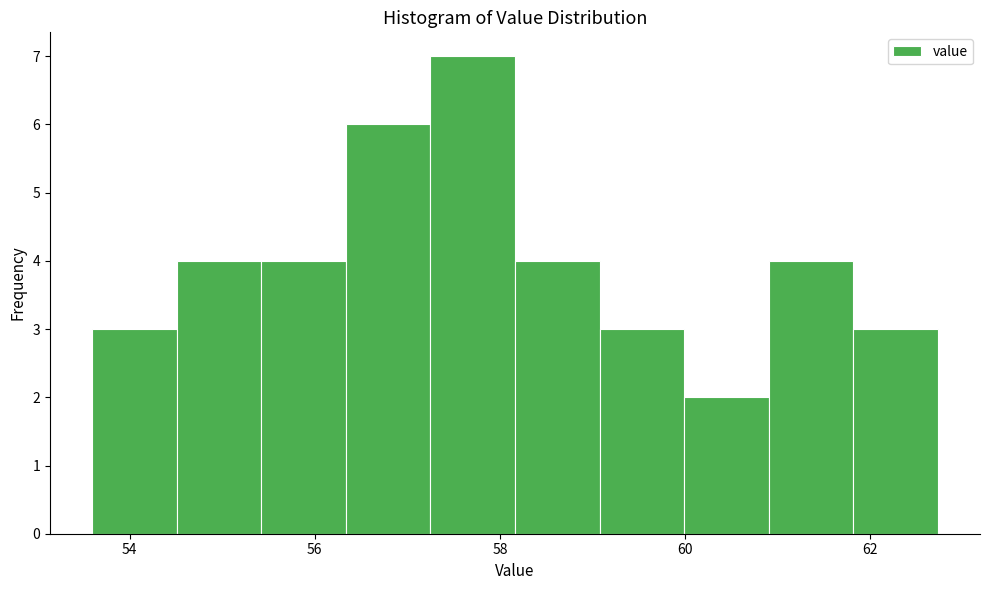

Over which range of the x-axis is the bar tallest?

57.2 to 58.2